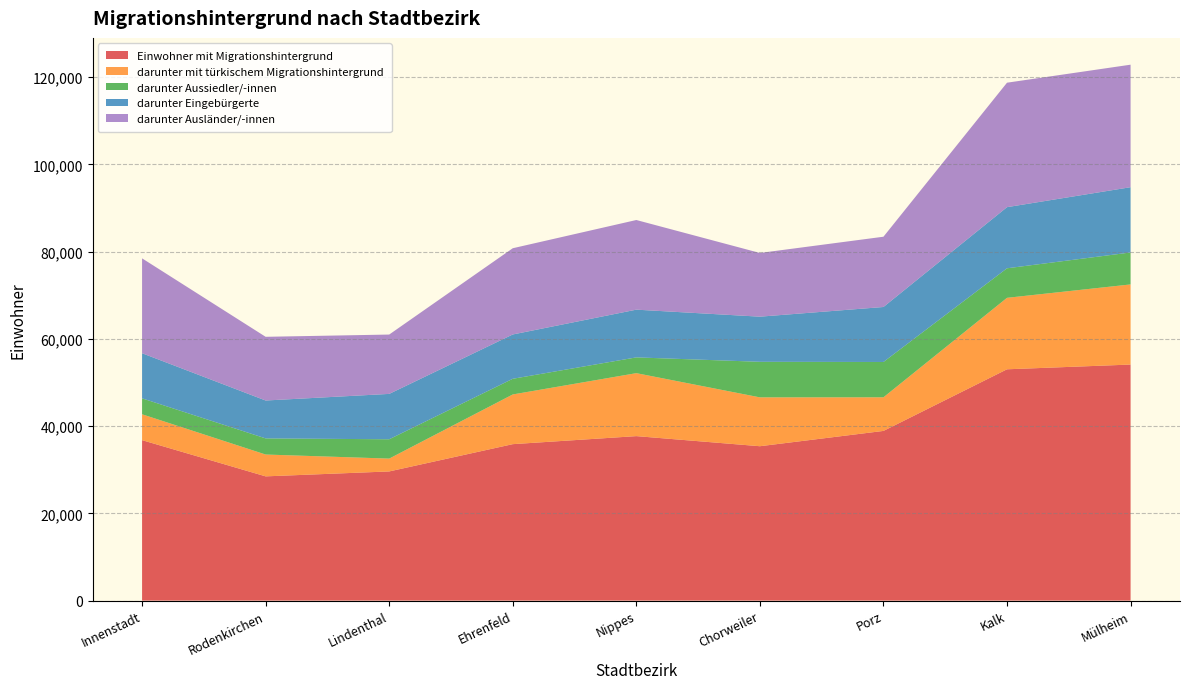

Reading left to right, what are all the values shown in this chart?

Einwohner mit Migrationshintergrund: 36783	28481	29611	35865	37706	35390	38898	53026	54111
darunter mit türkischem Migrationshintergrund: 5930	5006	2943	11394	14434	11202	7707	16384	18370
darunter Aussiedler/-innen: 3651	3695	4429	3590	3614	8151	8098	6770	7324
darunter Eingebürgerte: 10344	8689	10403	10160	10942	10346	12604	14014	14964
darunter Ausländer/-innen: 21750	14603	13604	19767	20551	14604	16109	28530	28085